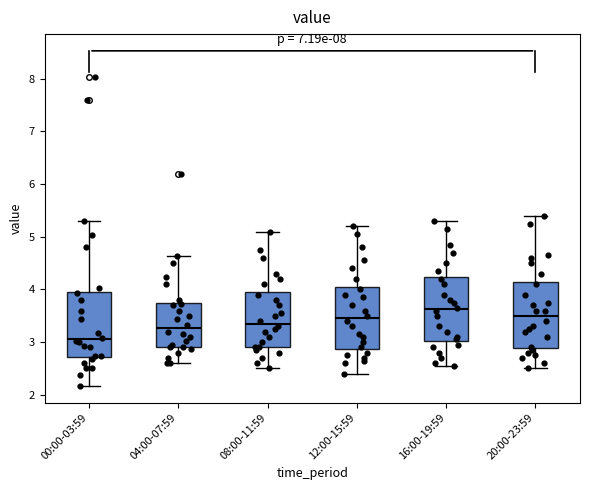

Reading left to right, transcribe this box plot: for each box, give where its median line is, the range the box spans, and where its two whiskers end, as read against the y-axis. The values are not printed on the chart, so give them approximately, as read against the axis.

00:00-03:59: median 3.1, box 2.7 to 4.0, whiskers 2.2 to 5.3
04:00-07:59: median 3.3, box 2.9 to 3.7, whiskers 2.6 to 4.6
08:00-11:59: median 3.4, box 2.9 to 4.0, whiskers 2.5 to 5.1
12:00-15:59: median 3.5, box 2.9 to 4.1, whiskers 2.4 to 5.2
16:00-19:59: median 3.6, box 3.0 to 4.2, whiskers 2.6 to 5.3
20:00-23:59: median 3.5, box 2.9 to 4.2, whiskers 2.5 to 5.4